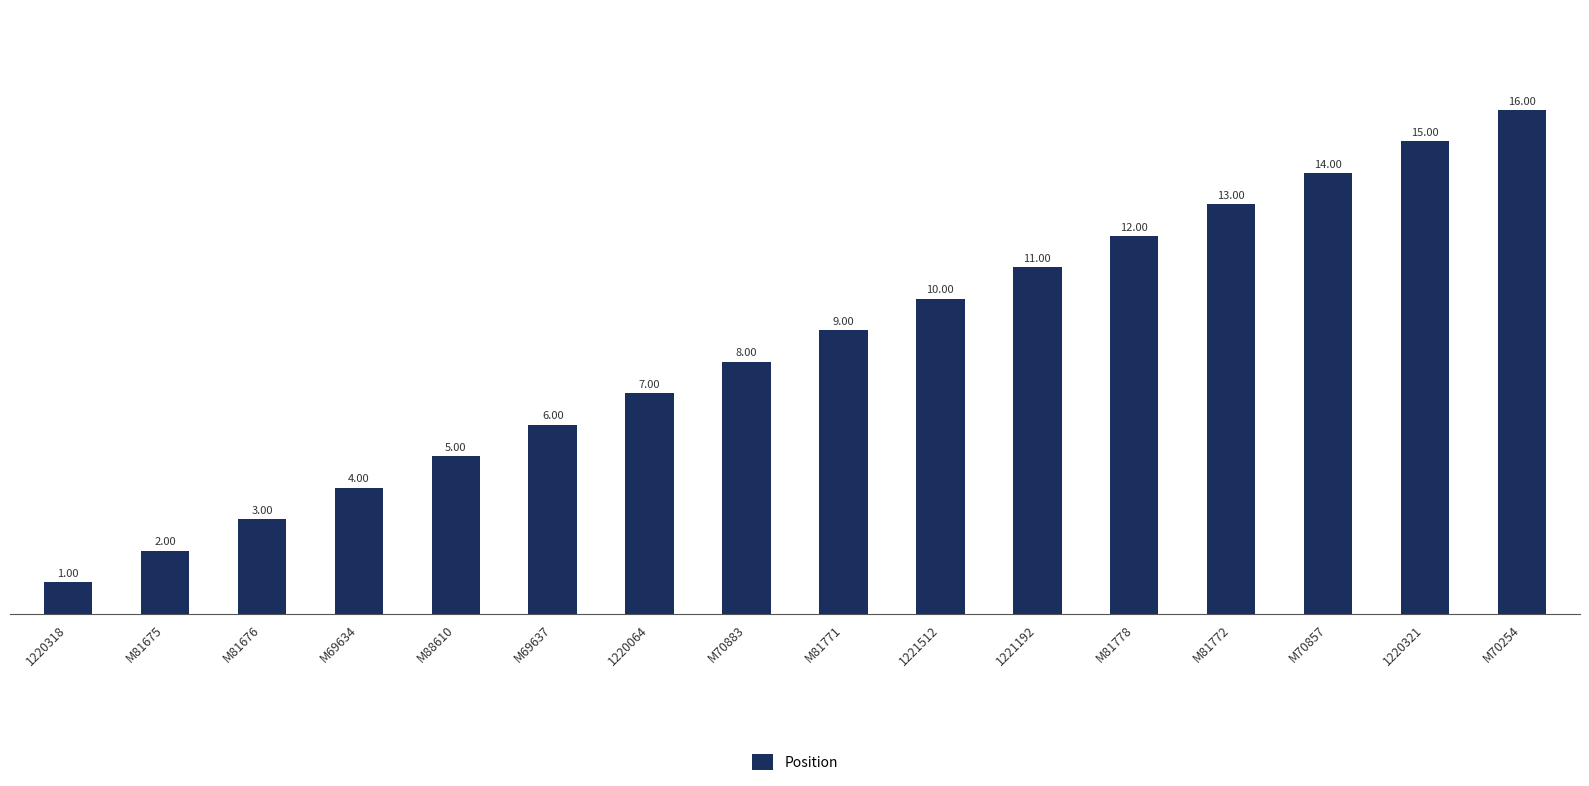

What is the sum of all values?

136